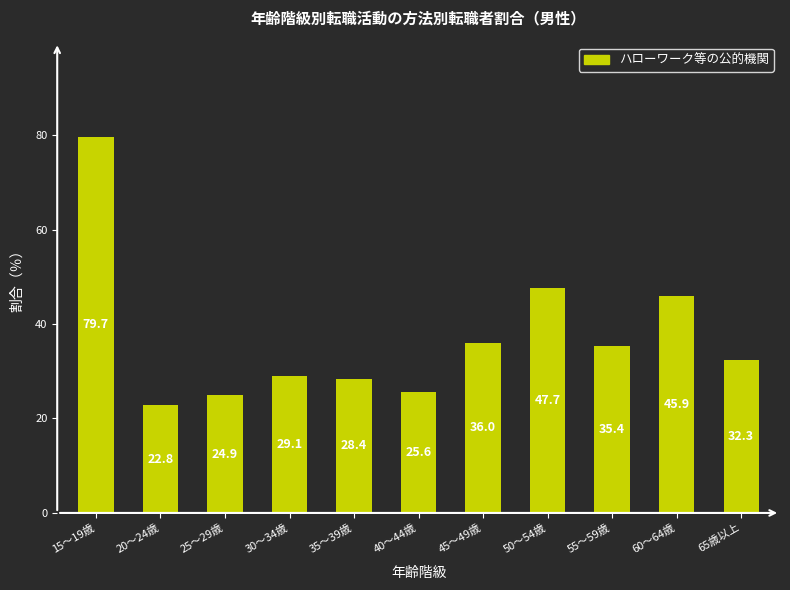

What is the maximum value shown in the chart?

79.7